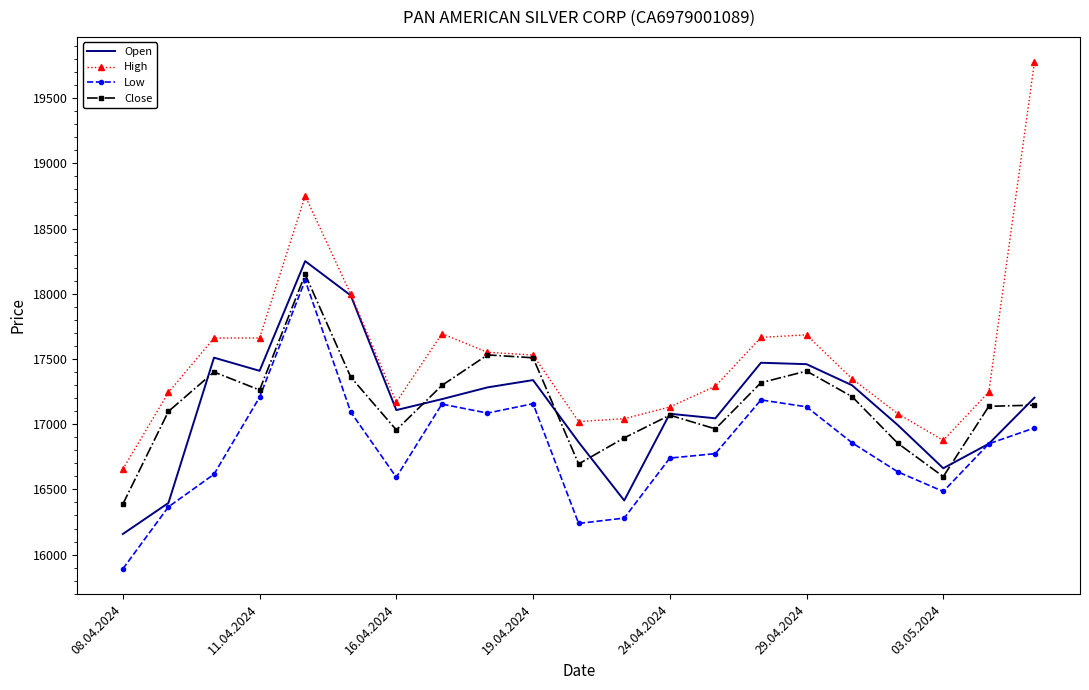

Which series has the largest total across all categories?

High